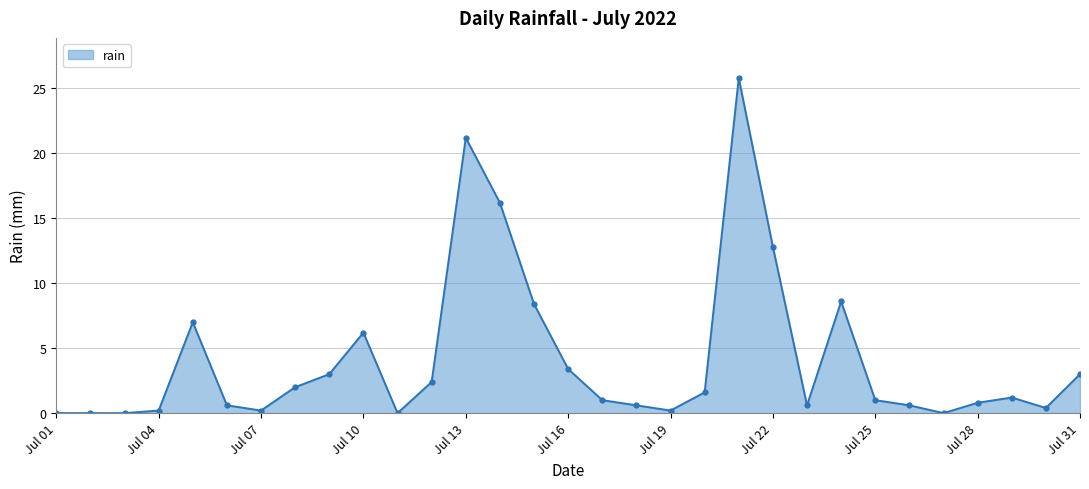

Count the number of categories in the chart.

31